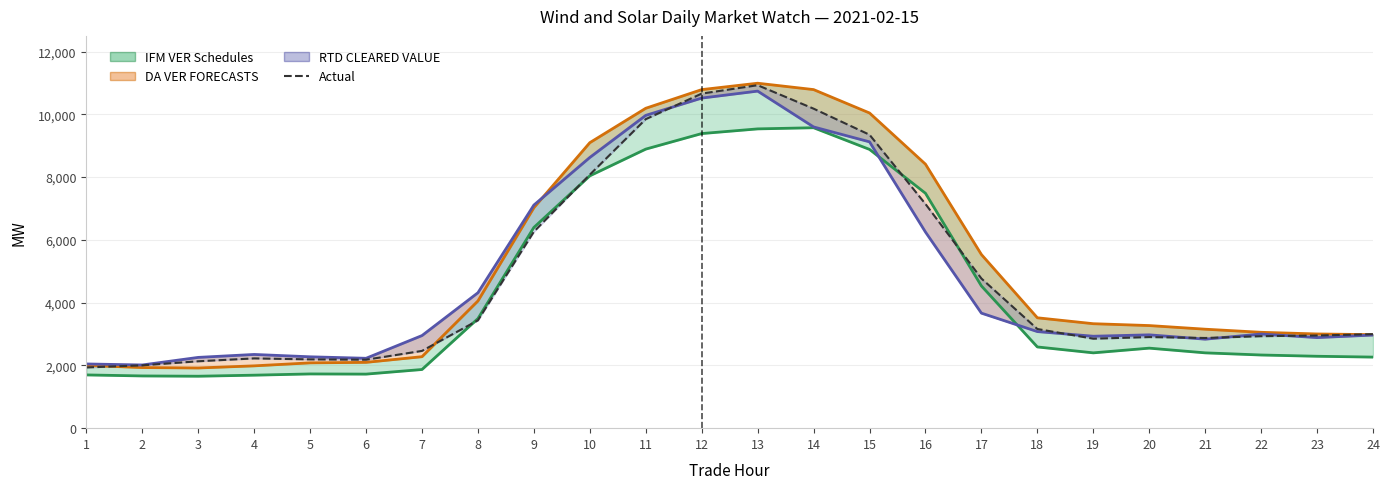

Which series has the largest total across all categories?

DA VER FORECASTS line